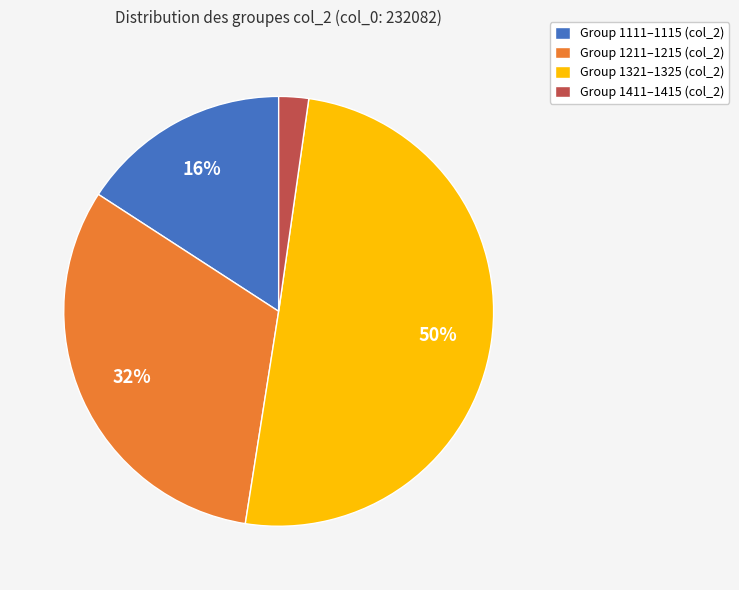

What is the ratio of the value at Group 1111–1115 (col_2) to the value at Group 1211–1215 (col_2)?

0.5